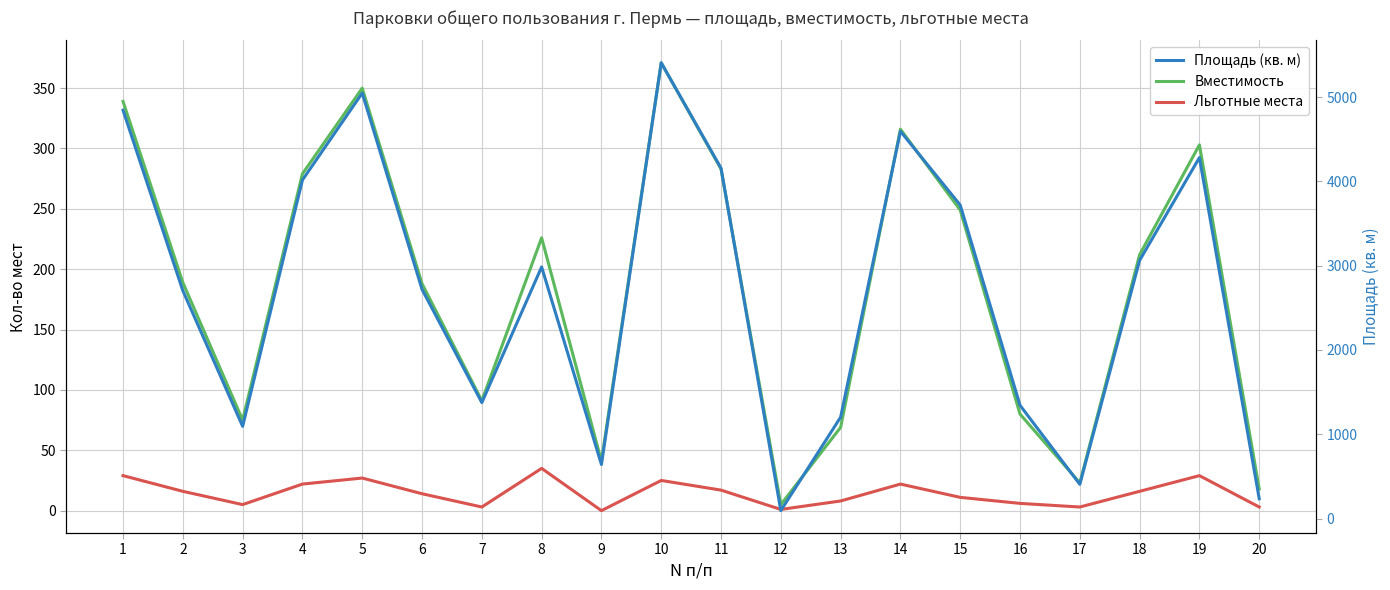

In Льготные места, how many points are higher than both neighbors (excluding endpoints)?

5